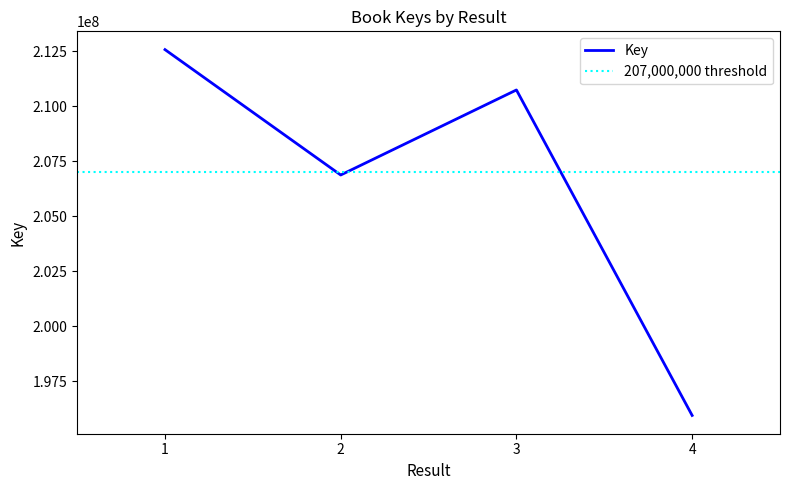

Rank the categories by value from lowest to highest.

4, 2, 3, 1